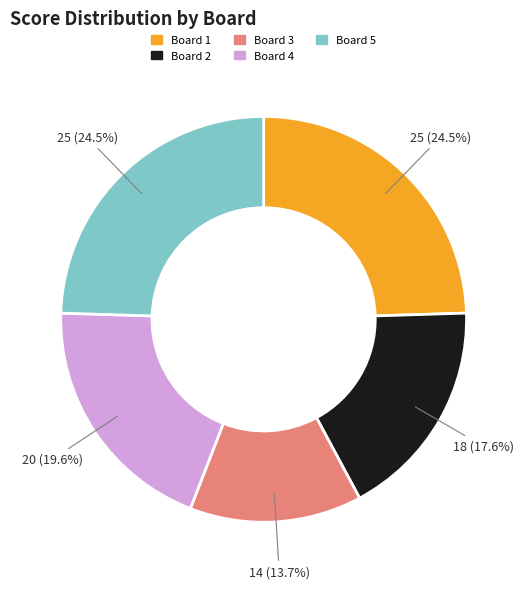

Count the number of slices in the pie.

5